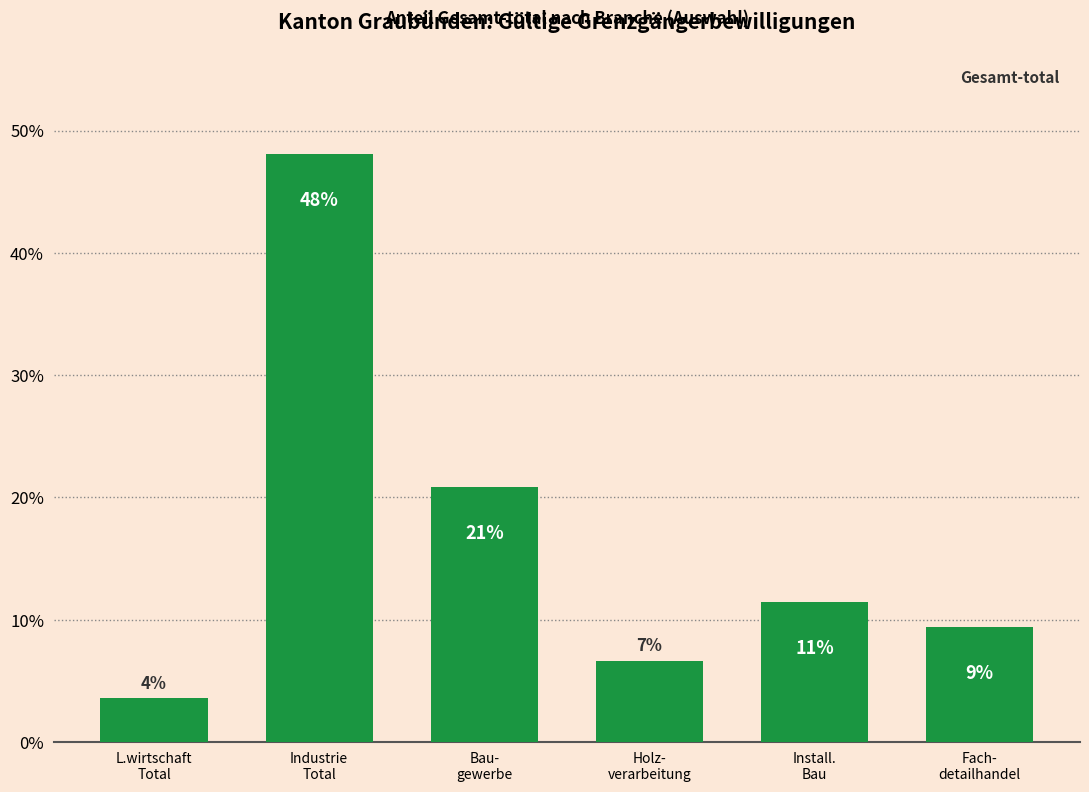

Reading left to right, transcribe all the data shown in this chart.

3.6	48.1	20.9	6.6	11.4	9.4